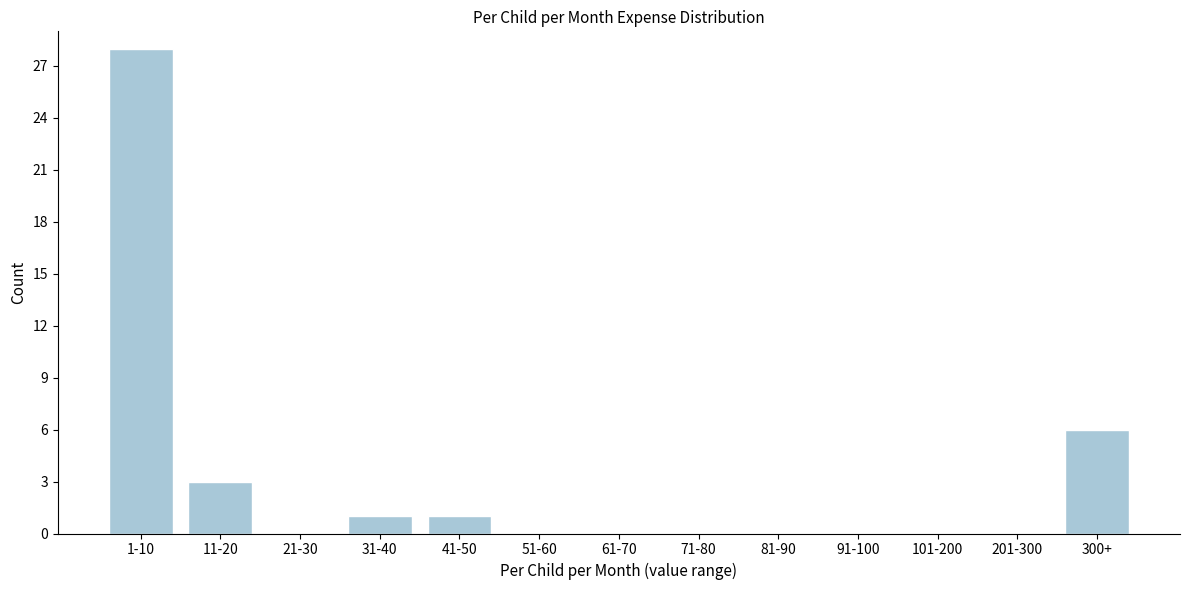

Reading left to right, what are all the values shown in this chart?

1-10=28	11-20=3	21-30=0	31-40=1	41-50=1	51-60=0	61-70=0	71-80=0	81-90=0	91-100=0	101-200=0	201-300=0	300+=6